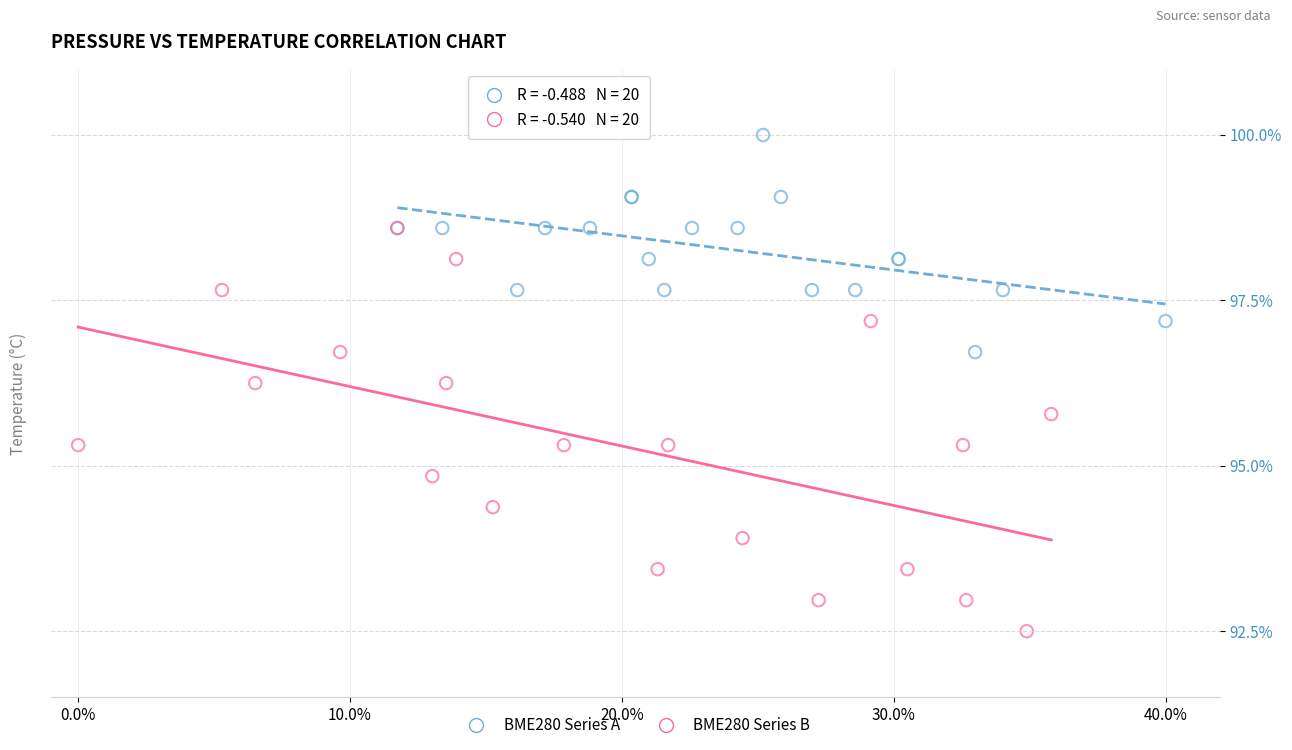

Which series contains the lowest Y value?

BME280 Series B